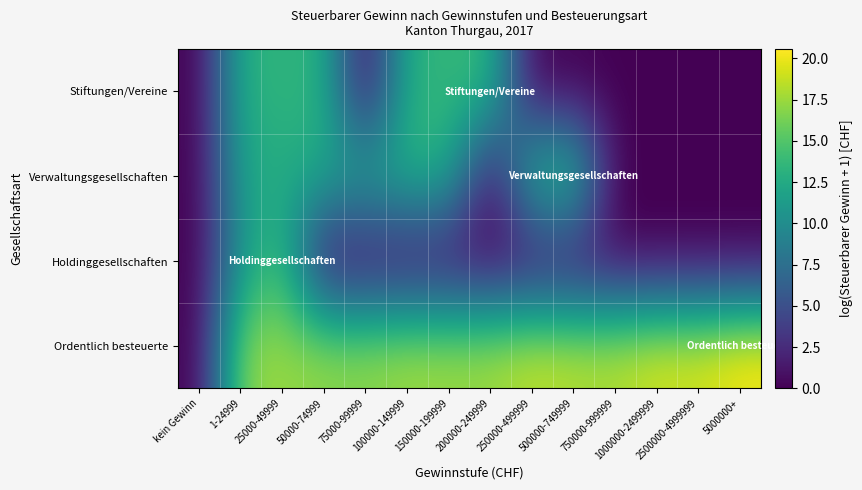

Rank the series by their maximum value, from lowest to highest.

Stiftungen/Vereine, Holdinggesellschaften, Verwaltungsgesellschaften, Ordentlich besteuerte